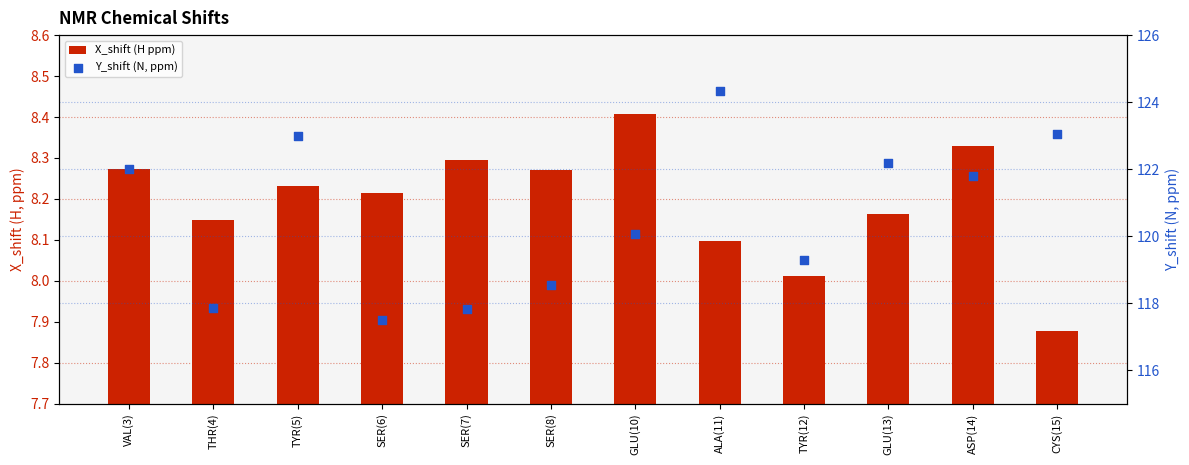

Is the value of Y_shift (N, ppm) at SER(6) greater than the value of X_shift (H ppm) at CYS(15)?

Yes